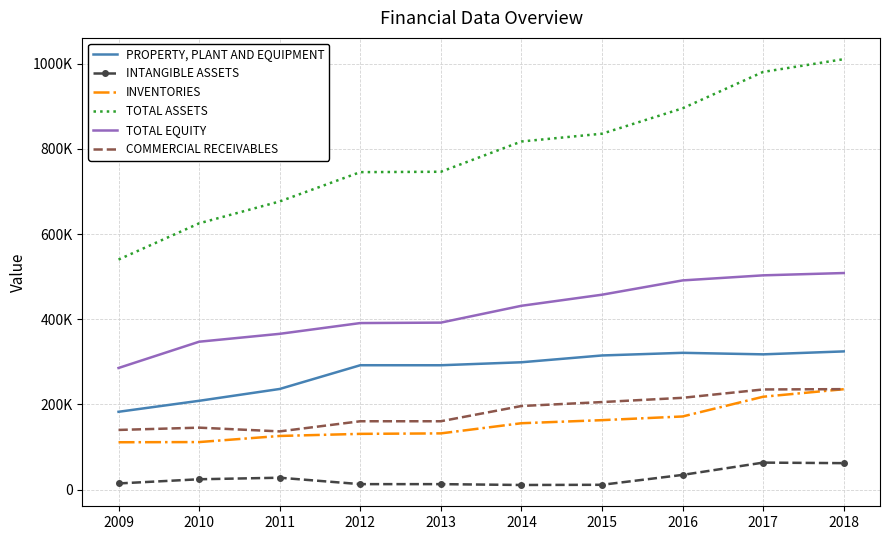

Reading right to left, what are all the values shown in this chart?

PROPERTY, PLANT AND EQUIPMENT: 2018=324525	2017=317620	2016=321215	2015=315005	2014=299037	2013=292027	2012=292074	2011=236338	2010=208550	2009=182770
INTANGIBLE ASSETS: 2018=62195	2017=63449	2016=34601	2015=11375	2014=10918	2013=12917	2012=12917	2011=27979	2010=24357	2009=14526
INVENTORIES: 2018=235763	2017=218109	2016=171791	2015=163129	2014=155910	2013=132053	2012=130950	2011=126022	2010=111685	2009=111251
TOTAL ASSETS: 2018=1010603	2017=980733	2016=895221	2015=835627	2014=817363	2013=746292	2012=745418	2011=676588	2010=625190	2009=540158
TOTAL EQUITY: 2018=508529	2017=503110	2016=491223	2015=457640	2014=431637	2013=392115	2012=391070	2011=365812	2010=347279	2009=285621
COMMERCIAL RECEIVABLES: 2018=235911	2017=235193	2016=215583	2015=205589	2014=196330	2013=160555	2012=160558	2011=136756	2010=145523	2009=140163